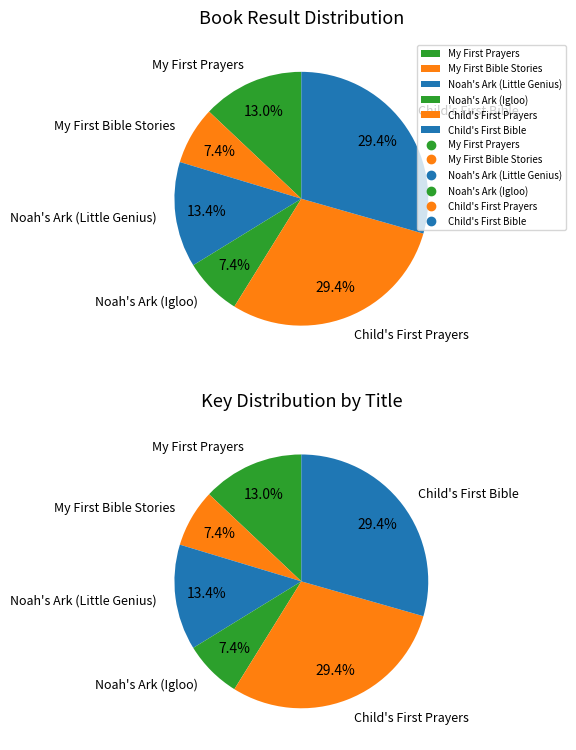

Does any single category account for the majority?

No